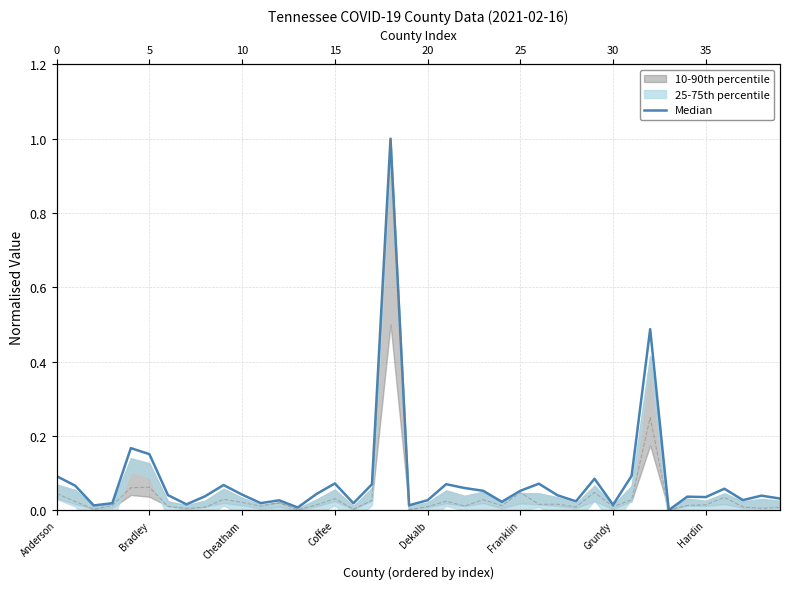

What is the difference between the maximum and minimum values?

1.0